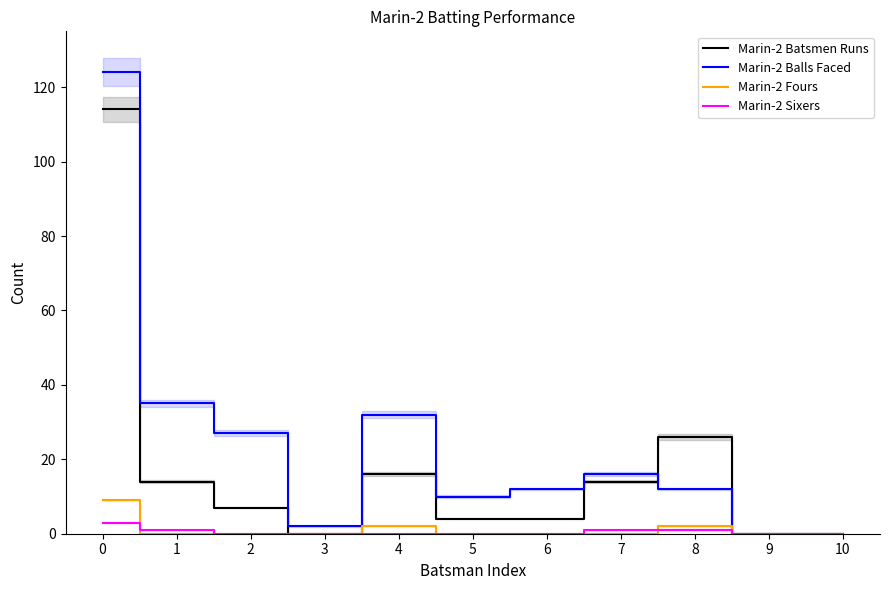

At how many categories does at least one series exceed 55?

1